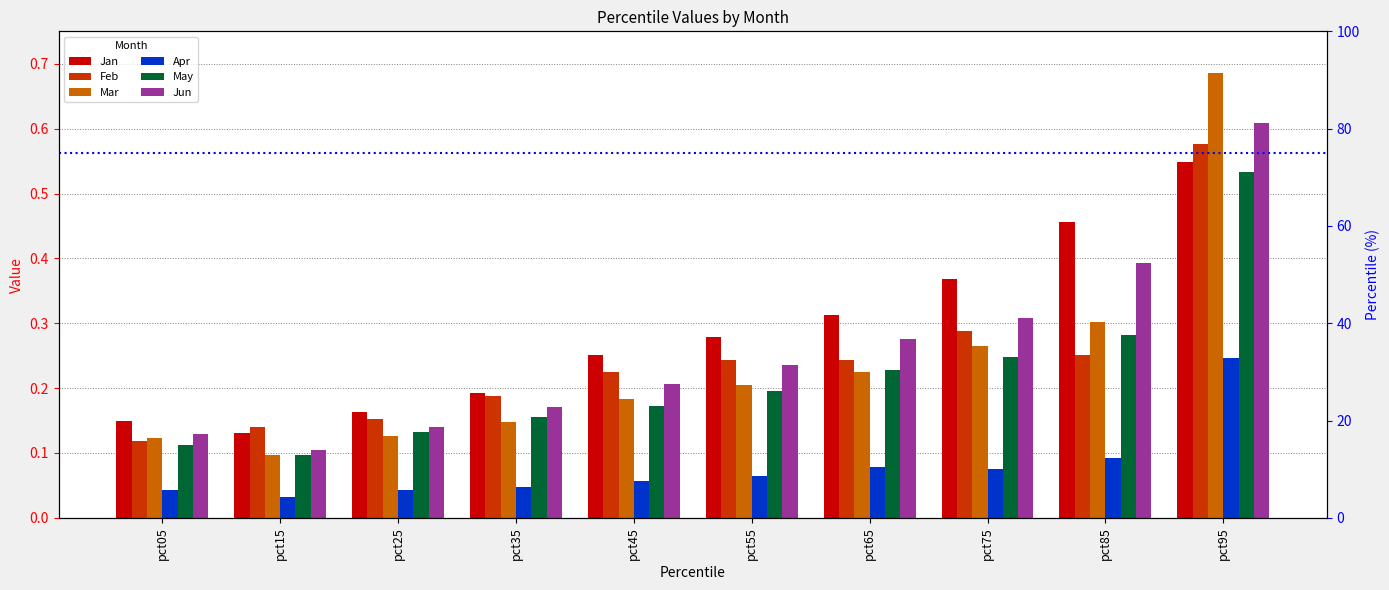

Reading left to right, list all the values displayed in this chart.

Jan: pct05=0.1	pct15=0.1	pct25=0.2	pct35=0.2	pct45=0.3	pct55=0.3	pct65=0.3	pct75=0.4	pct85=0.5	pct95=0.5
Feb: pct05=0.1	pct15=0.1	pct25=0.2	pct35=0.2	pct45=0.2	pct55=0.2	pct65=0.2	pct75=0.3	pct85=0.3	pct95=0.6
Mar: pct05=0.1	pct15=0.1	pct25=0.1	pct35=0.1	pct45=0.2	pct55=0.2	pct65=0.2	pct75=0.3	pct85=0.3	pct95=0.7
Apr: pct05=0.0	pct15=0.0	pct25=0.0	pct35=0.0	pct45=0.1	pct55=0.1	pct65=0.1	pct75=0.1	pct85=0.1	pct95=0.2
May: pct05=0.1	pct15=0.1	pct25=0.1	pct35=0.2	pct45=0.2	pct55=0.2	pct65=0.2	pct75=0.2	pct85=0.3	pct95=0.5
Jun: pct05=0.1	pct15=0.1	pct25=0.1	pct35=0.2	pct45=0.2	pct55=0.2	pct65=0.3	pct75=0.3	pct85=0.4	pct95=0.6